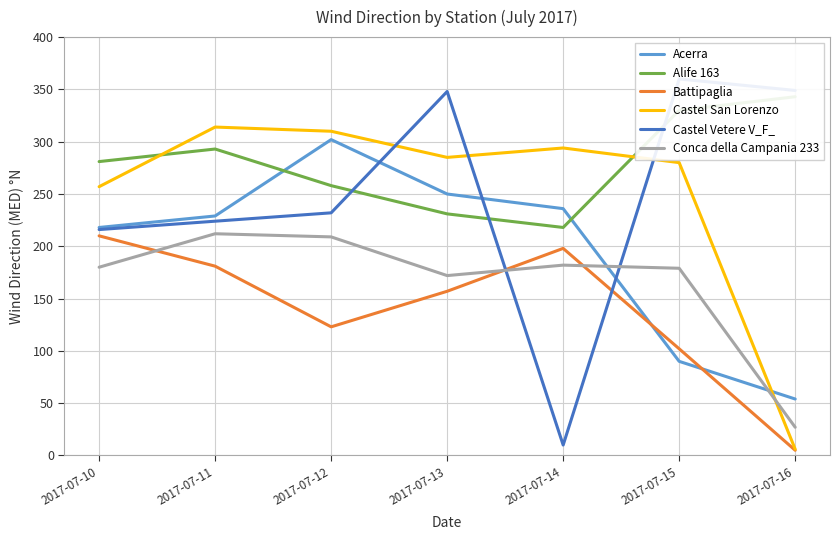

True or false: Acerra and Alife 163 intersect in this chart.

True